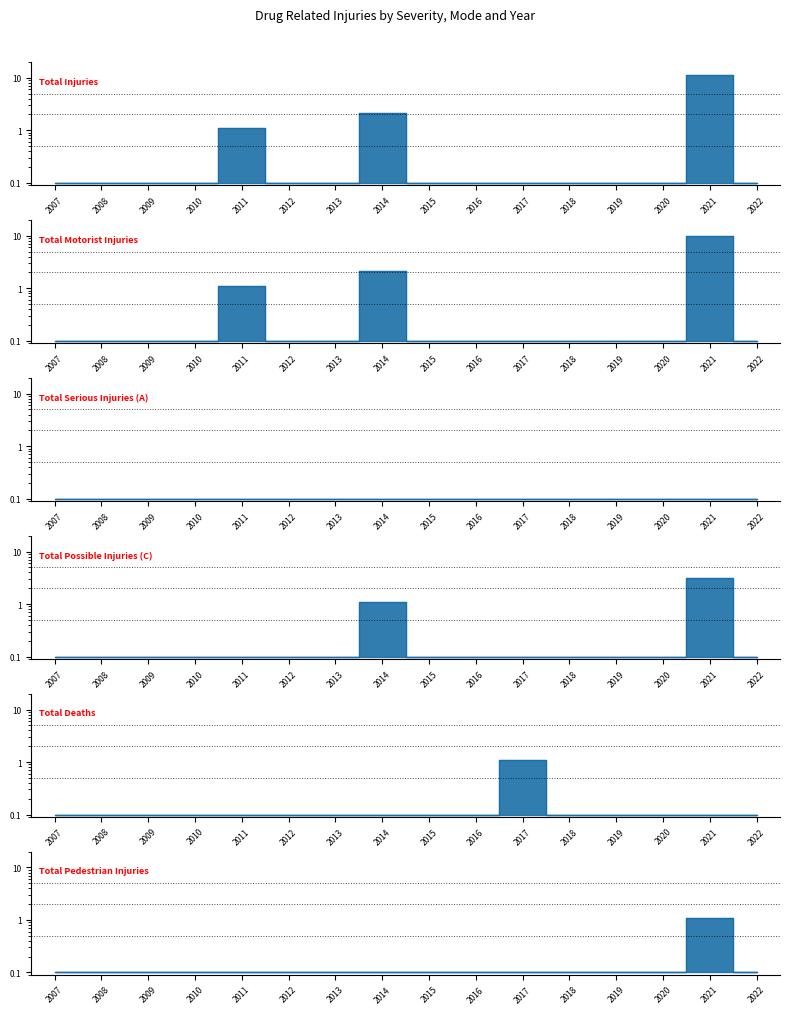

True or false: Total Motorist Injuries has a value of 0.1 at 2010.

True